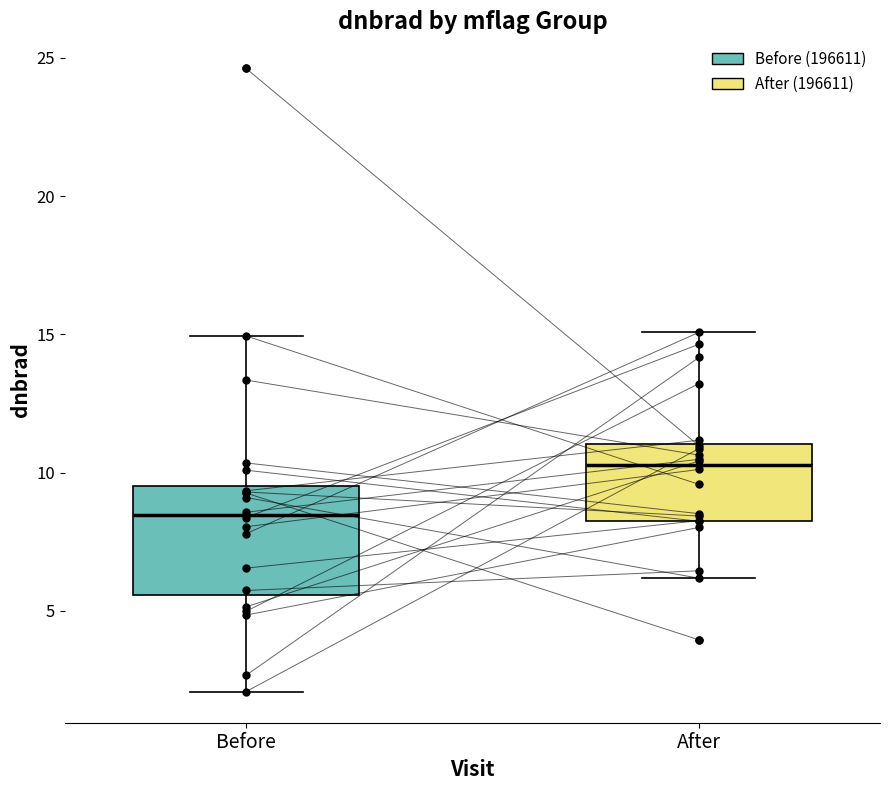

Which box is the tallest, from its lower edge to its upper edge?

Before